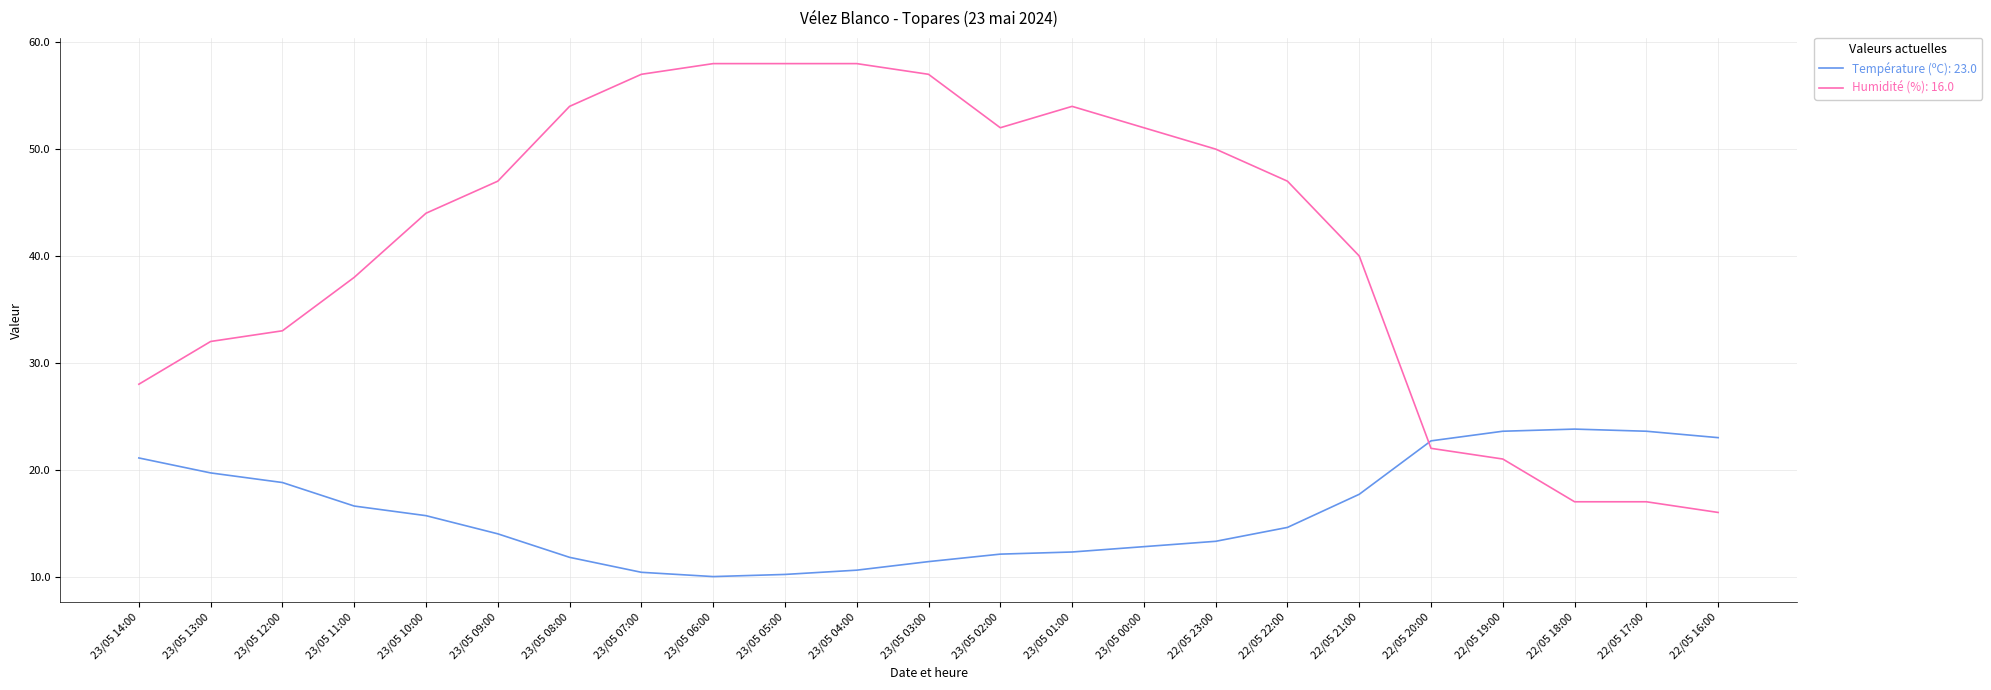

What is the minimum value shown in the chart?

10.0